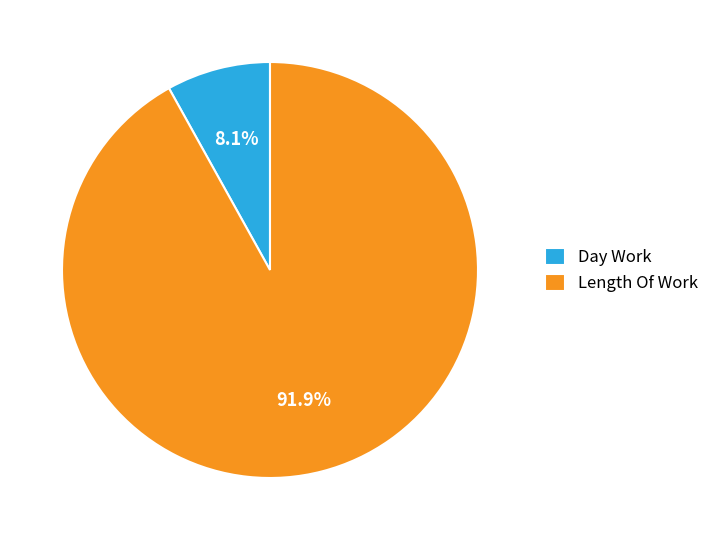

Does Length Of Work represent more than half of the total?

Yes